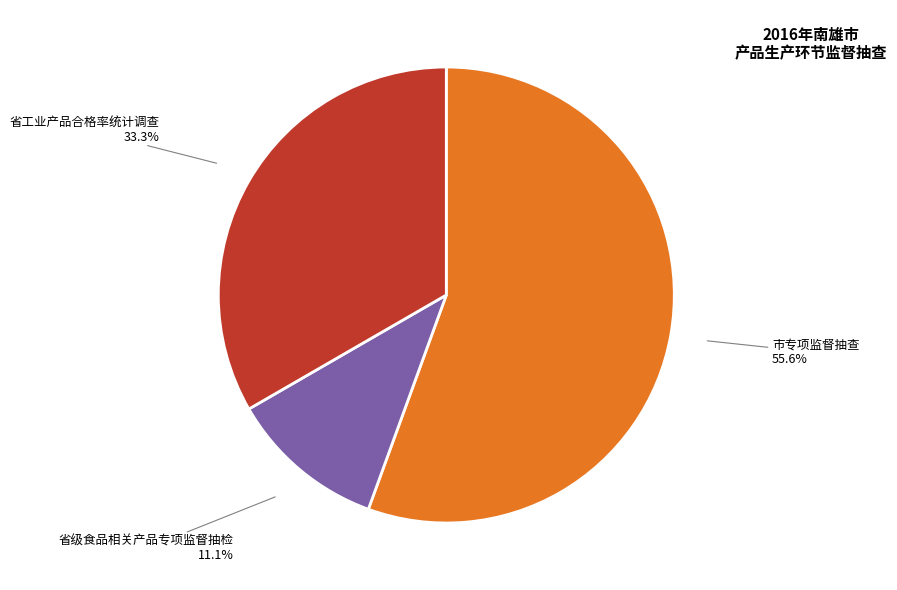

How many slices are in this pie chart?

3